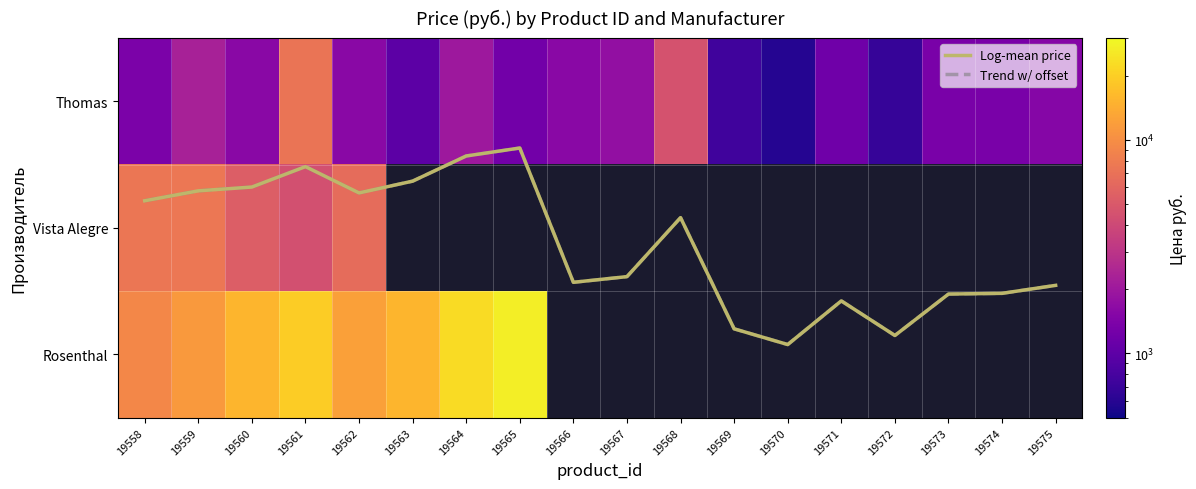

Where is Trend w/ offset nearest to the value 1?

19568